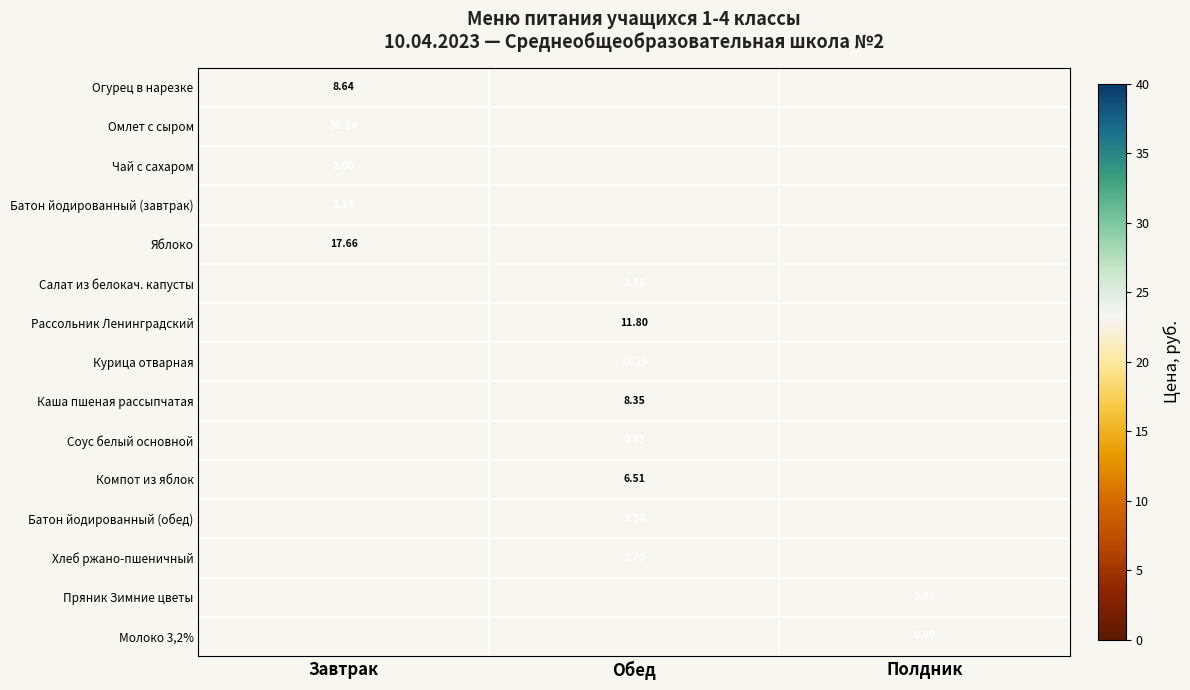

True or false: Каша пшеная рассыпчатая has a value of 8.3 at Обед.

True